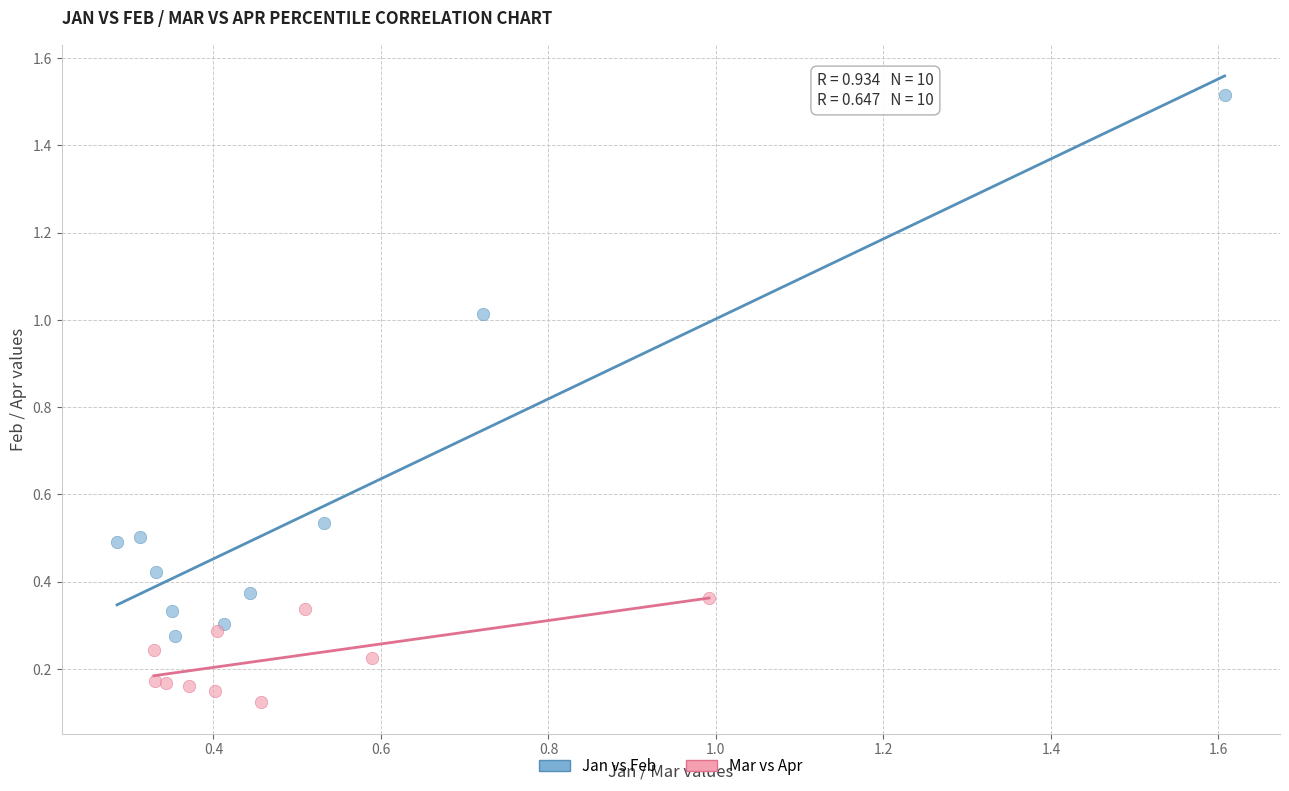

Which series has the widest spread of Y values?

Jan vs Feb